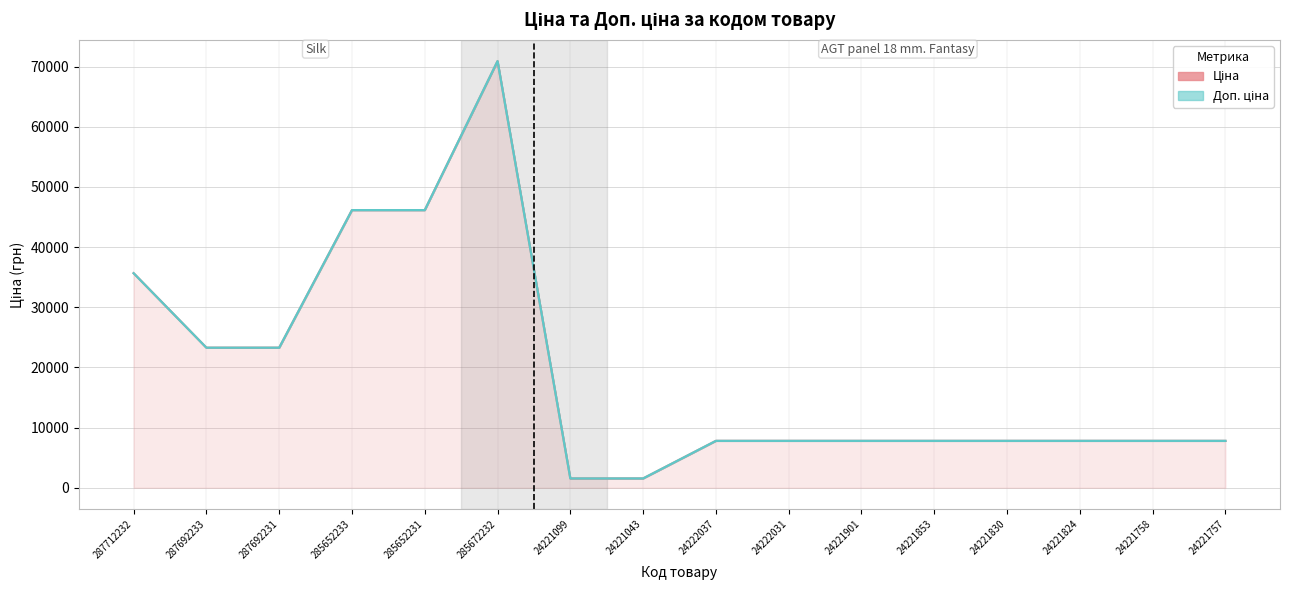

What is the minimum value shown in the chart?

1547.7